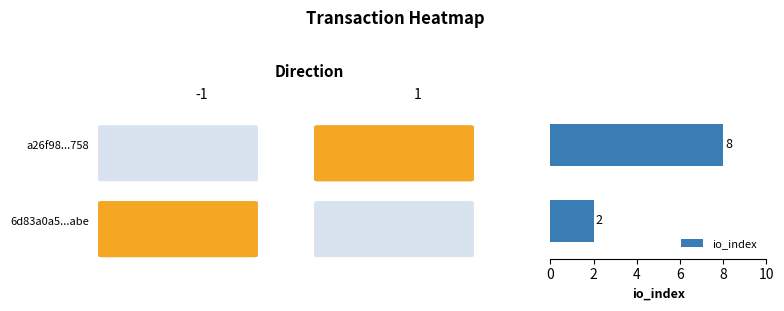

What is the maximum value shown in the chart?

8